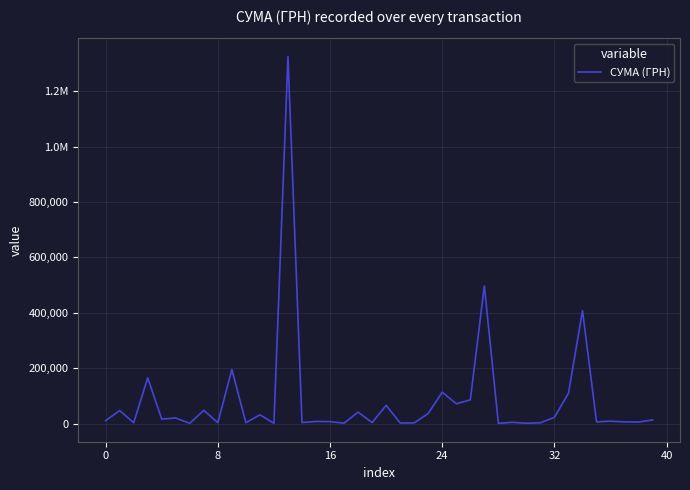

Where is the data nearest to the value 662599?

27